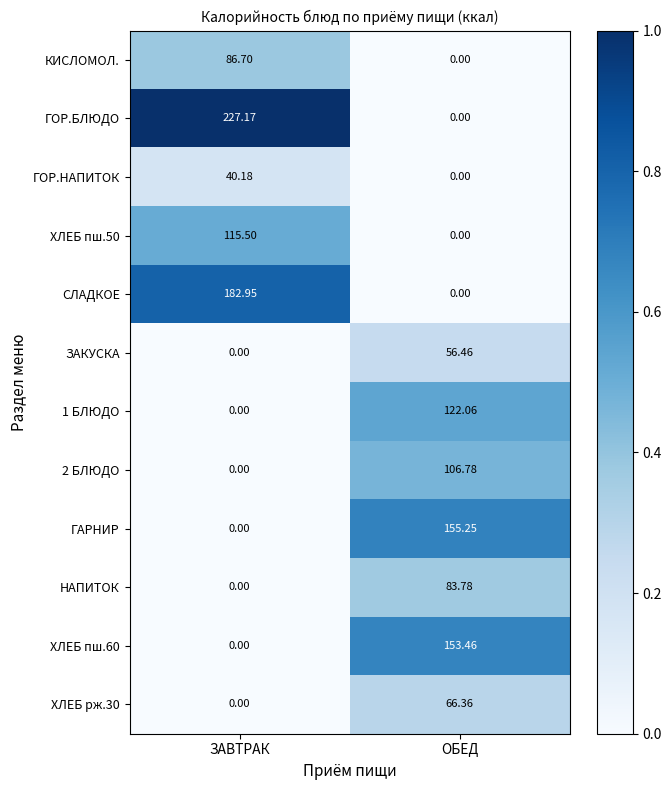

Which series has the widest spread of values?

ГОР.БЛЮДО